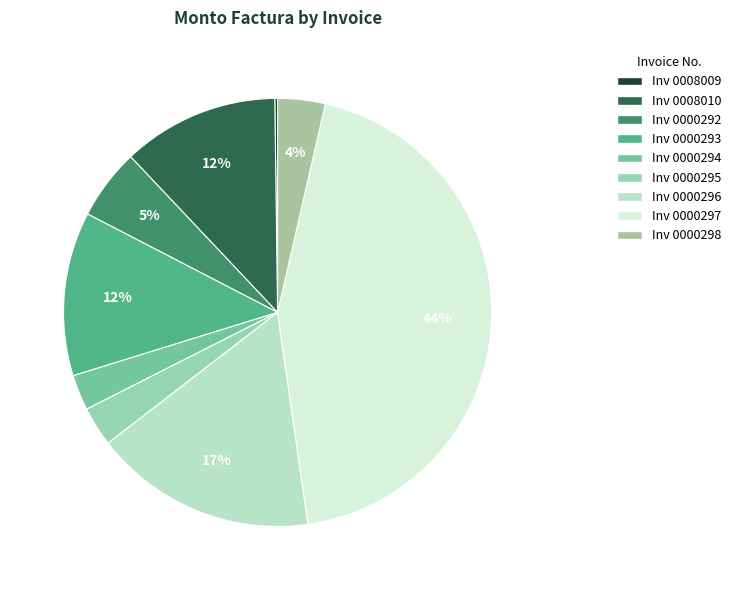

What is the smallest slice in the pie chart?

001-001-0008009